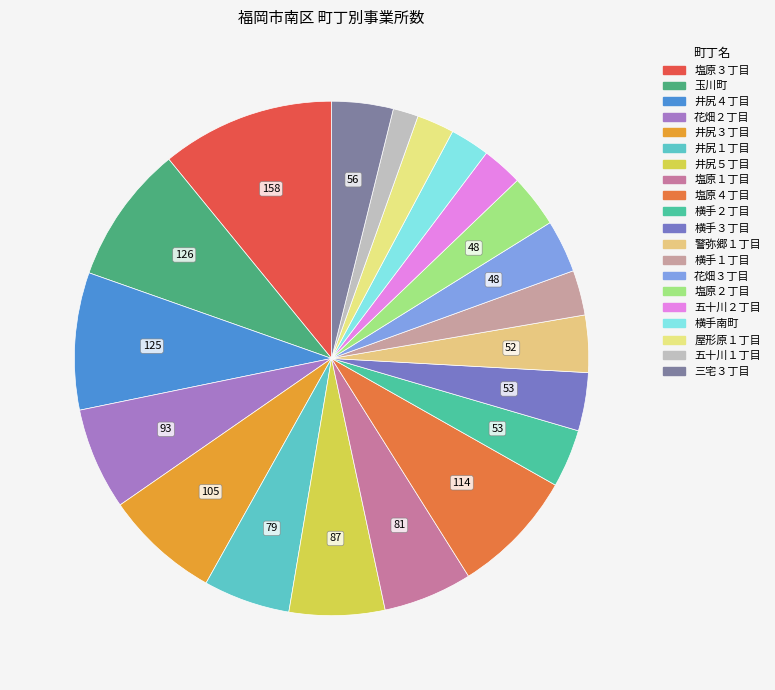

How many slices are in this pie chart?

20